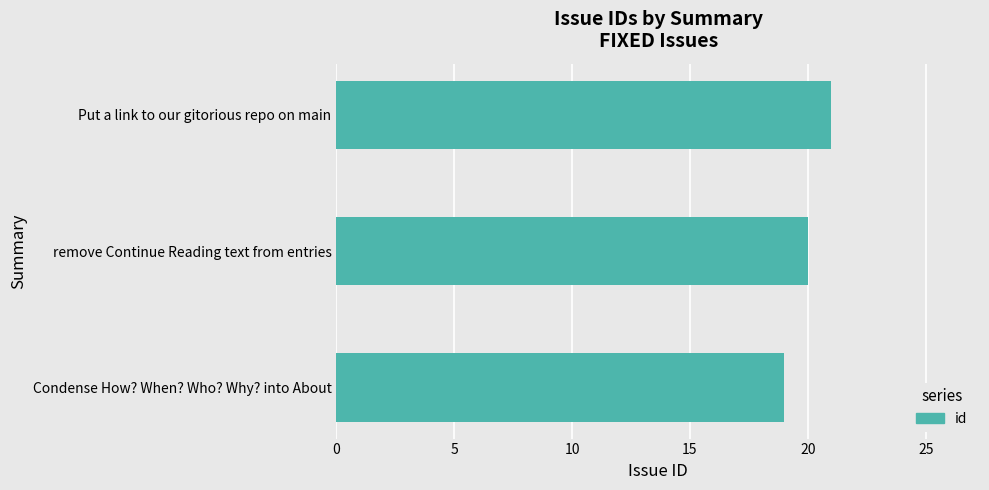

What is the smallest value displayed?

19